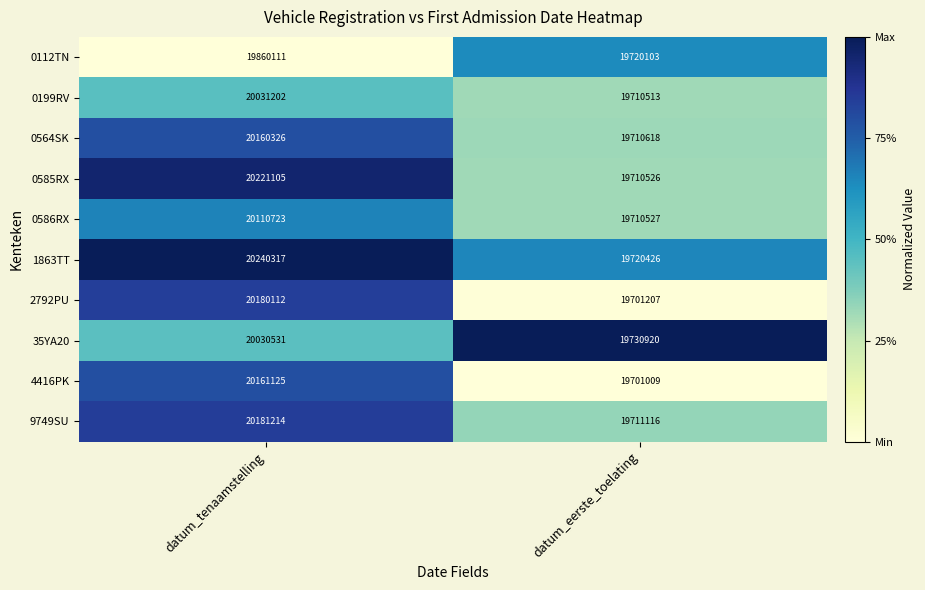

Which category has the lowest value in the 4416PK series?

datum_eerste_toelating